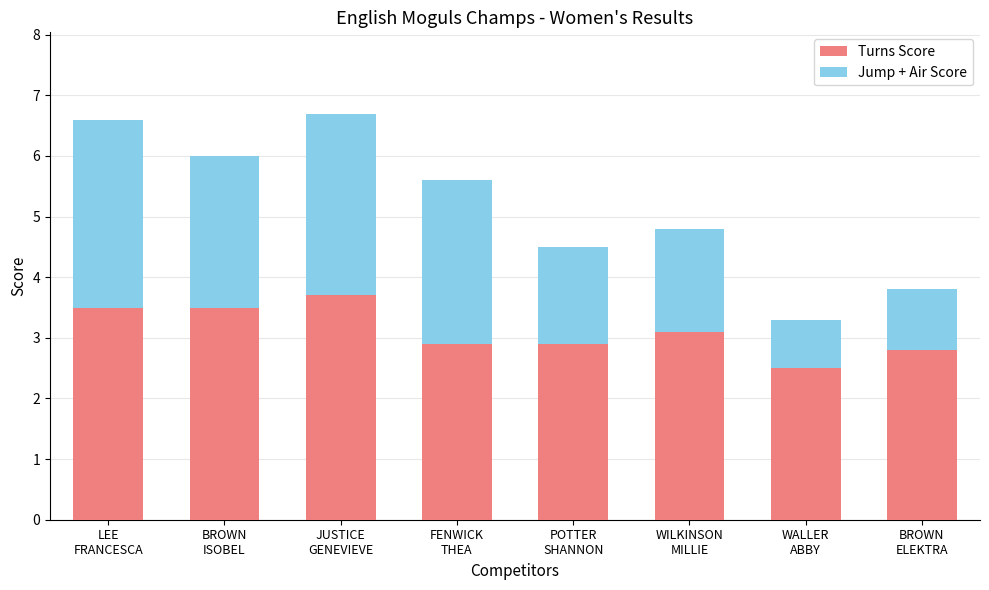

What is the difference between the maximum and minimum values in the Turns Score series?

1.2